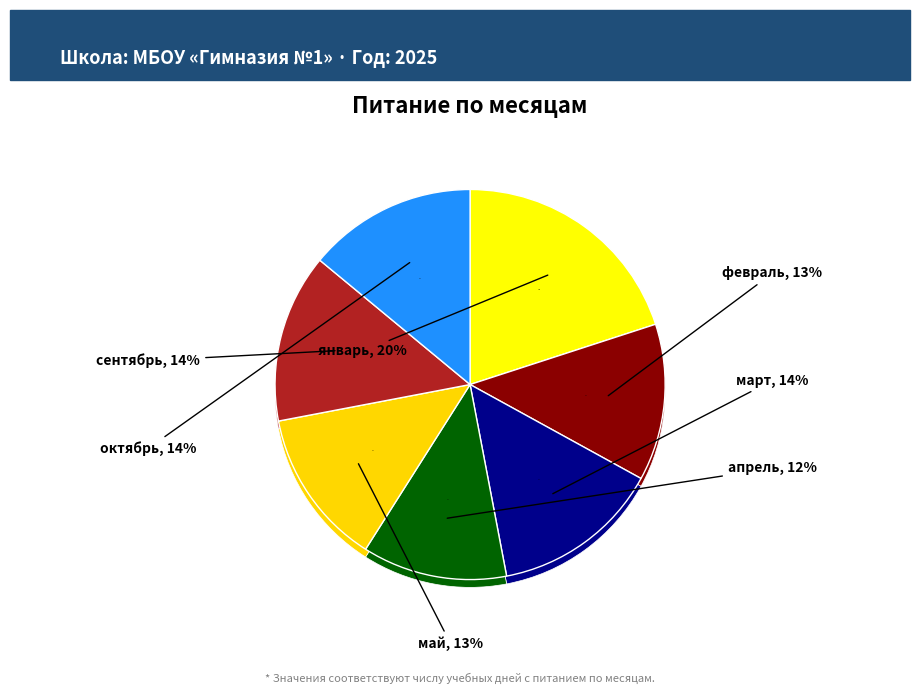

What percentage is the февраль slice, to the nearest percent?

13%